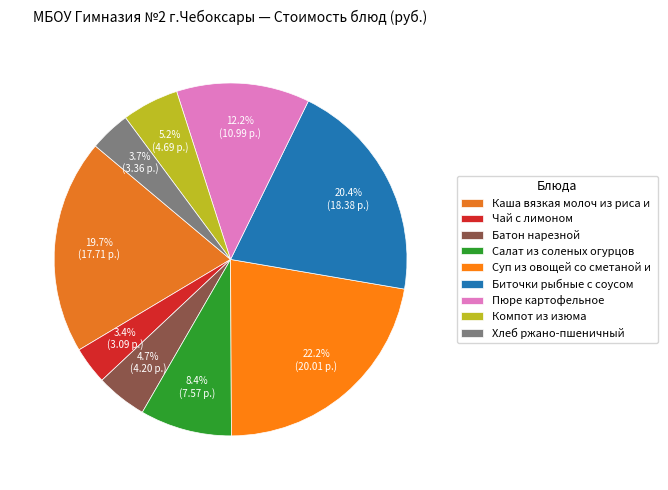

What is the total percentage of Хлеб ржано-пшеничный and Батон нарезной?

8.4%